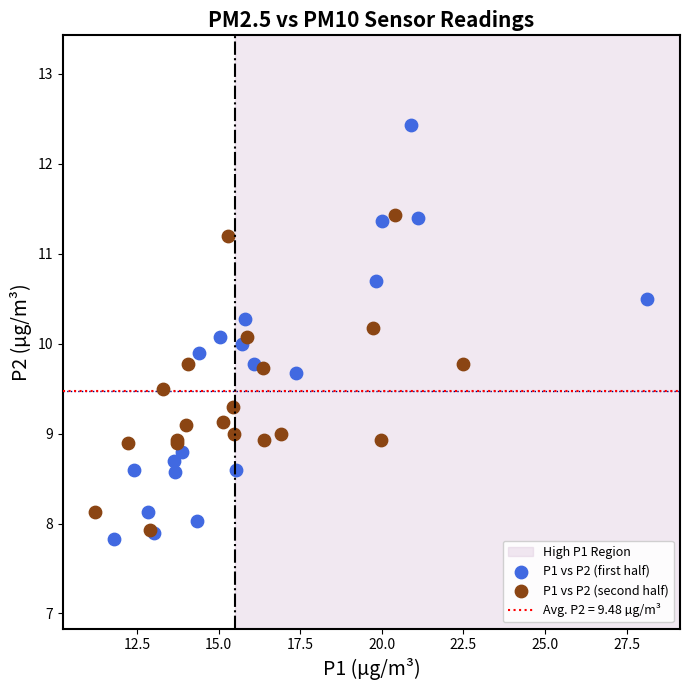

Which series reaches the maximum Y coordinate?

P1 vs P2 (first half)